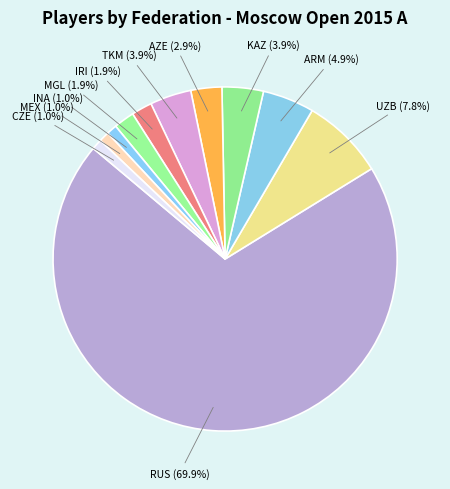

Count the number of slices in the pie.

11